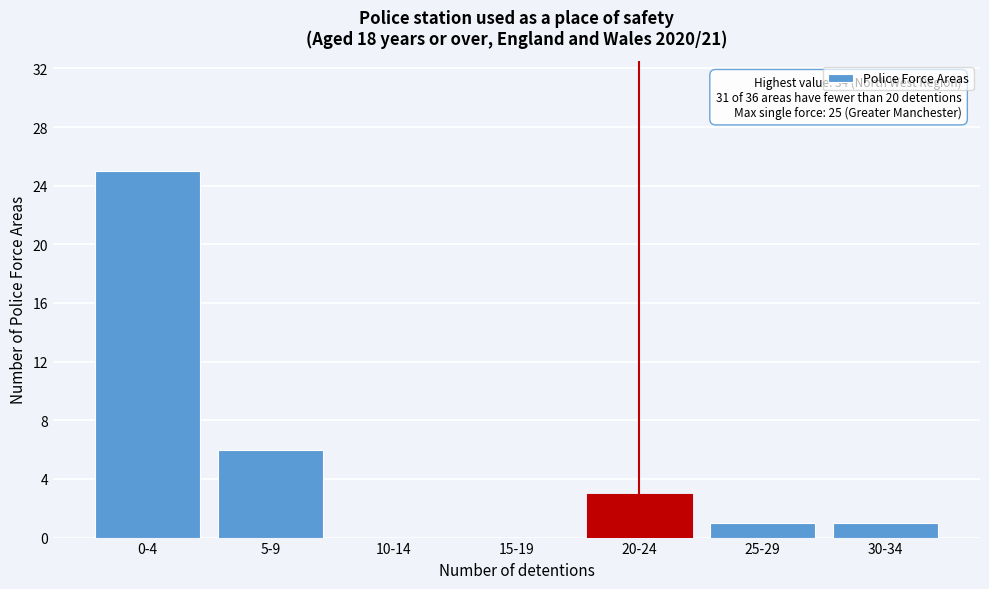

Reading left to right, list all the values displayed in this chart.

0-4=25	5-9=6	10-14=0	15-19=0	20-24=3	25-29=1	30-34=1